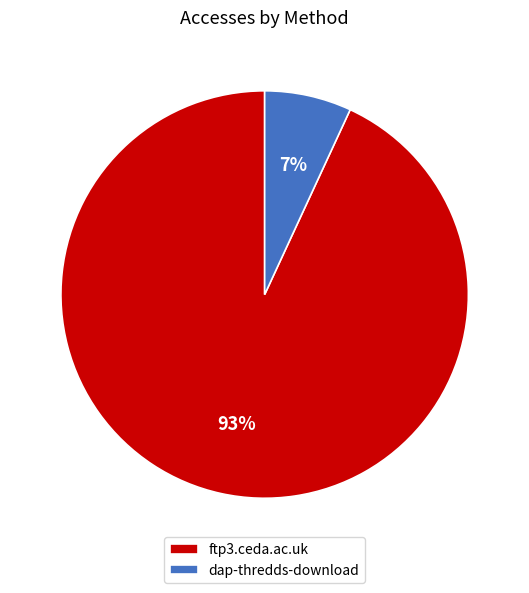

Which has a higher value, dap-thredds-download or ftp3.ceda.ac.uk?

ftp3.ceda.ac.uk